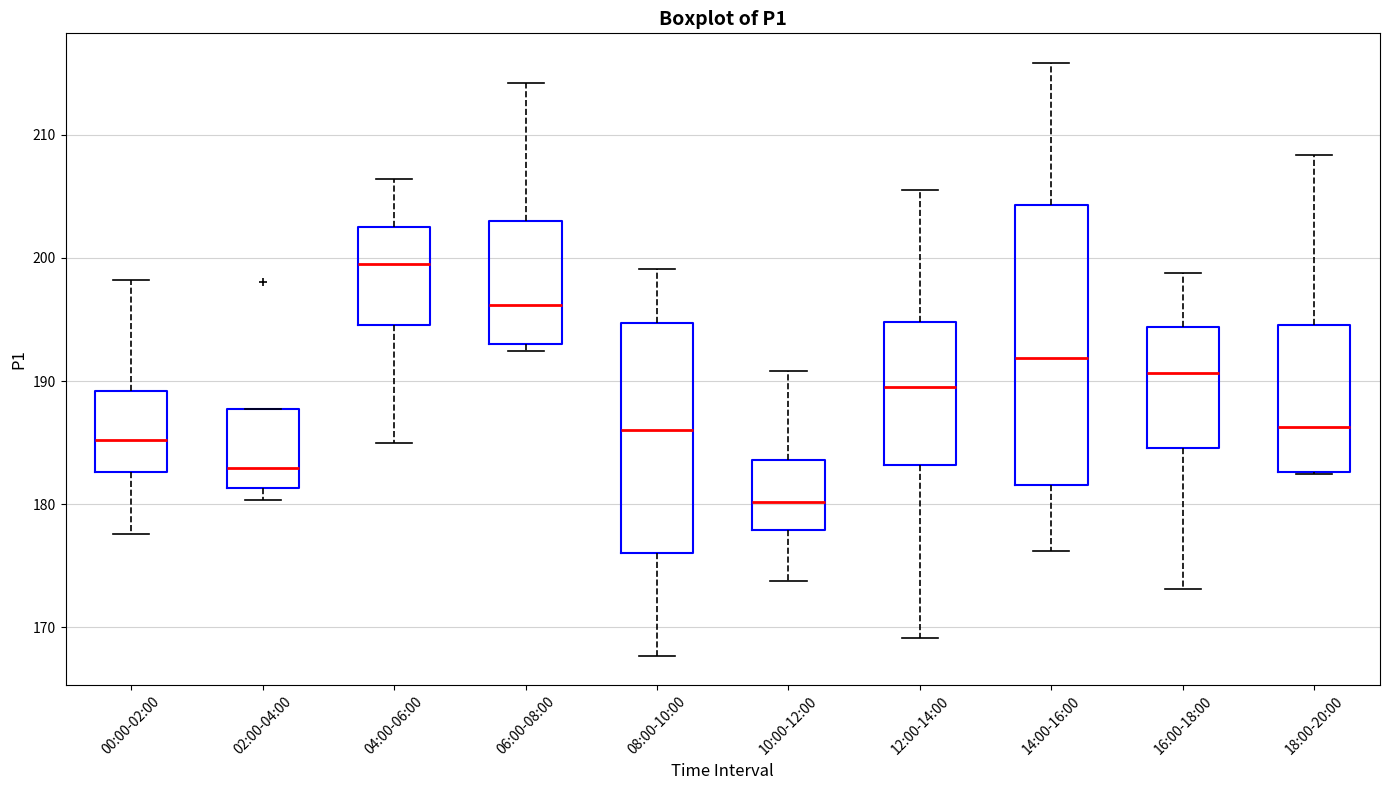

Comparing the boxes themselves (not the whiskers), which one is the tallest?

14:00-16:00